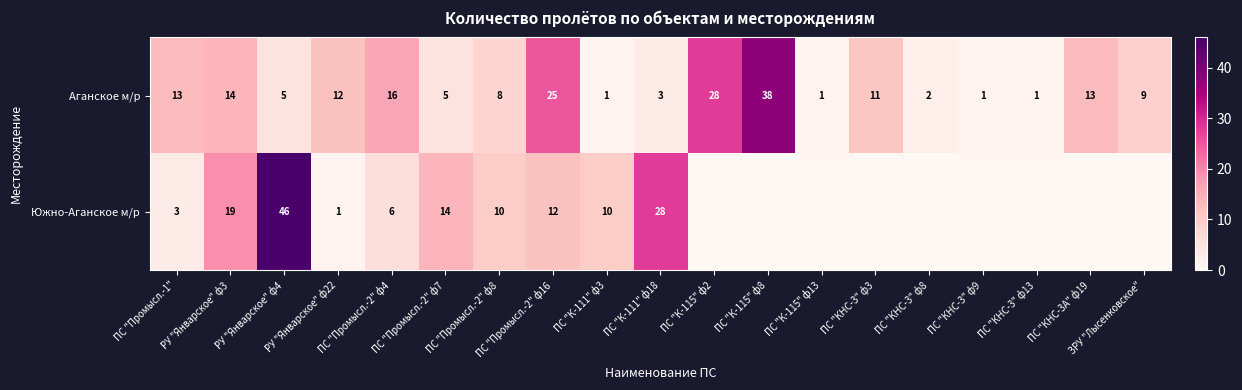

How many categories are shown in the chart?

19